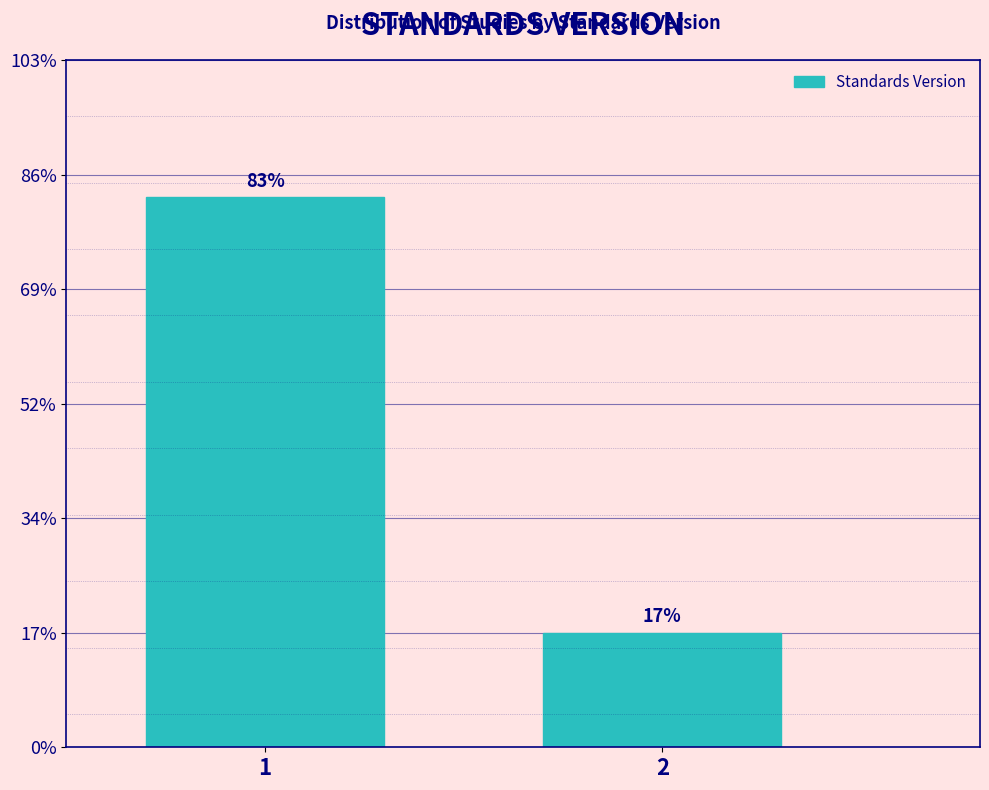

Does the chart contain any negative values?

No